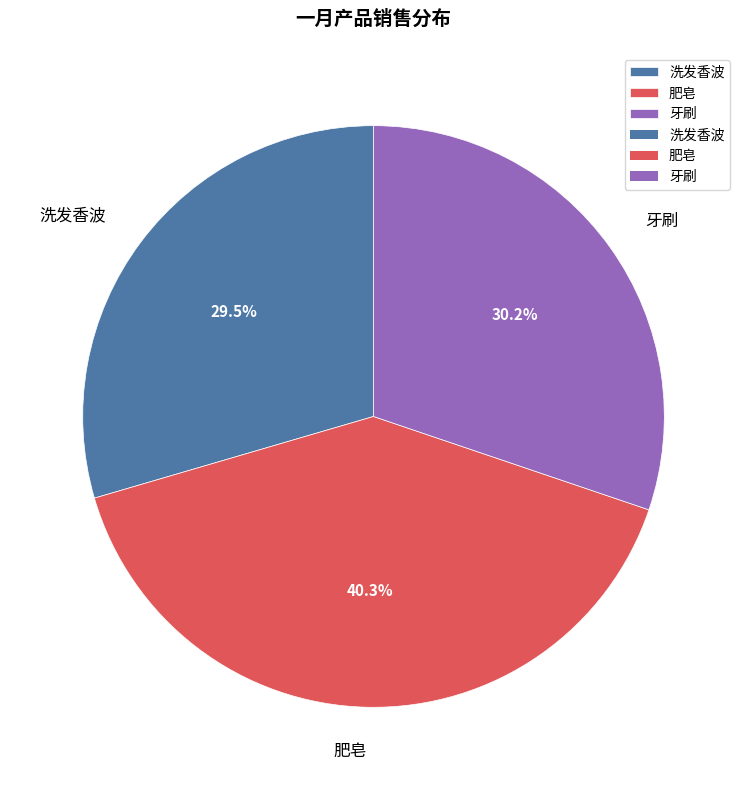

To the nearest percent, what is the average slice percentage?

33%